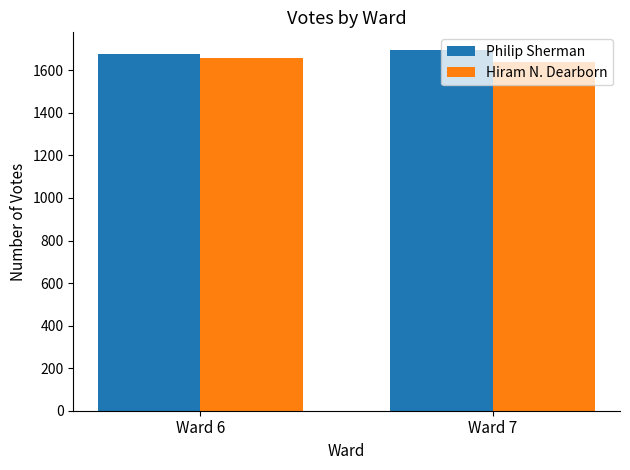

What is the difference between the maximum and minimum values in the Philip Sherman series?

16